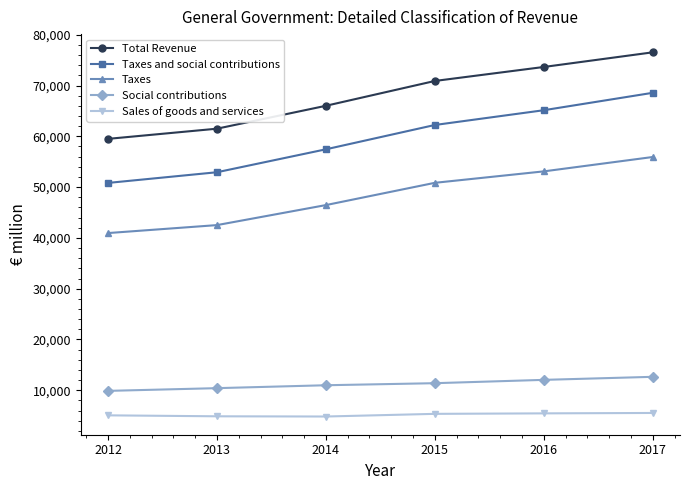

List the labels in order of Taxes value, largest first.

2017, 2016, 2015, 2014, 2013, 2012